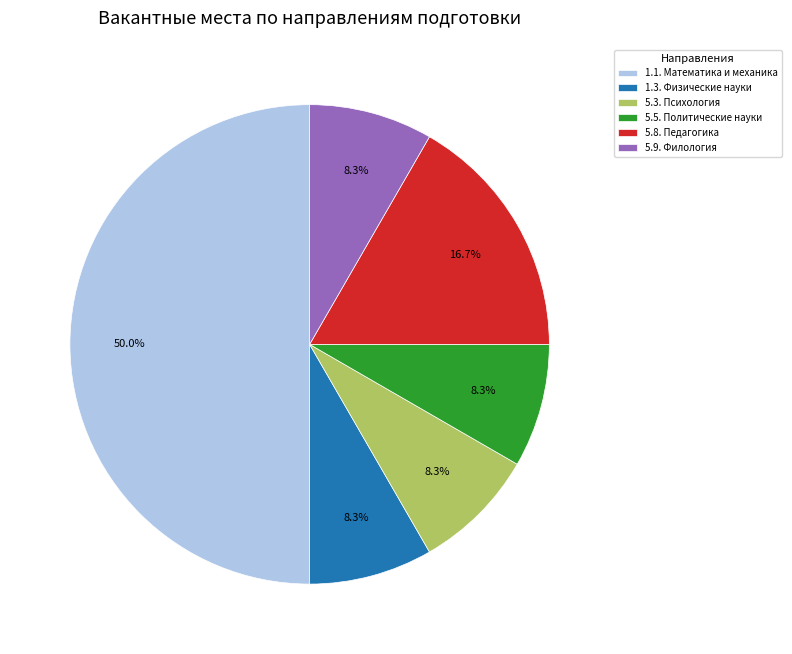

What is the ratio of the value at 5.9. Филология to the value at 5.8. Педагогика?

0.5